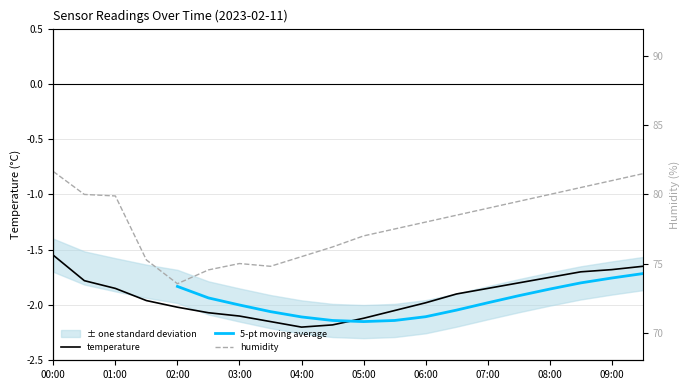

What value does the humidity series have at 06:00?

78.0